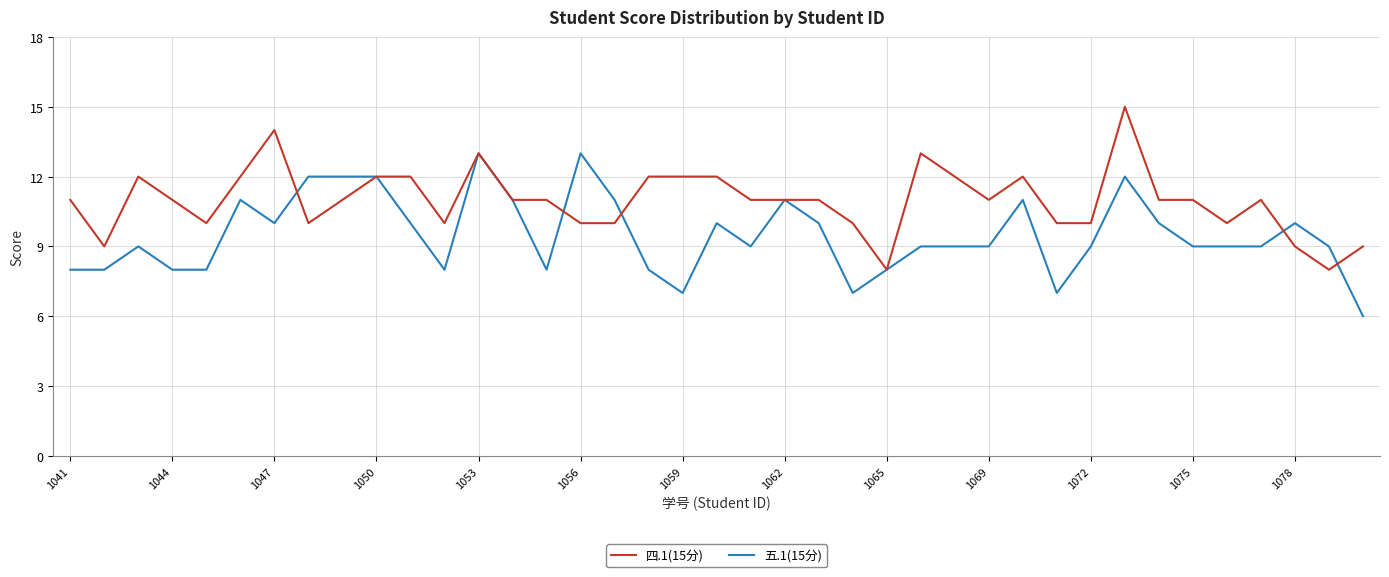

List the series in order of their overall mean, lowest first.

五.1(15分), 四.1(15分)